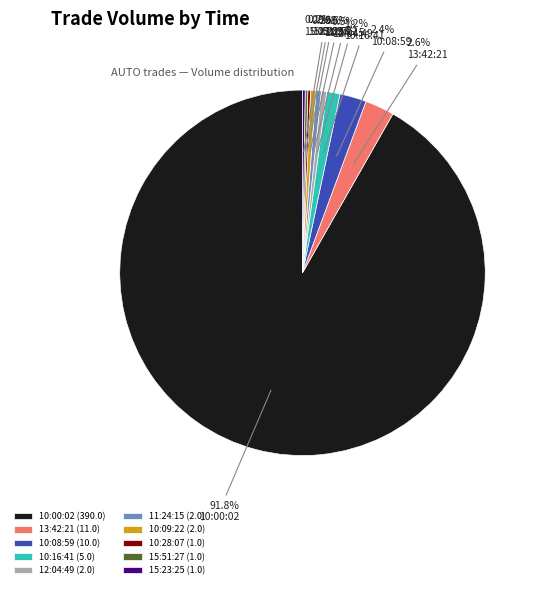

What percentage is the 10:16:41 slice, to the nearest percent?

1%